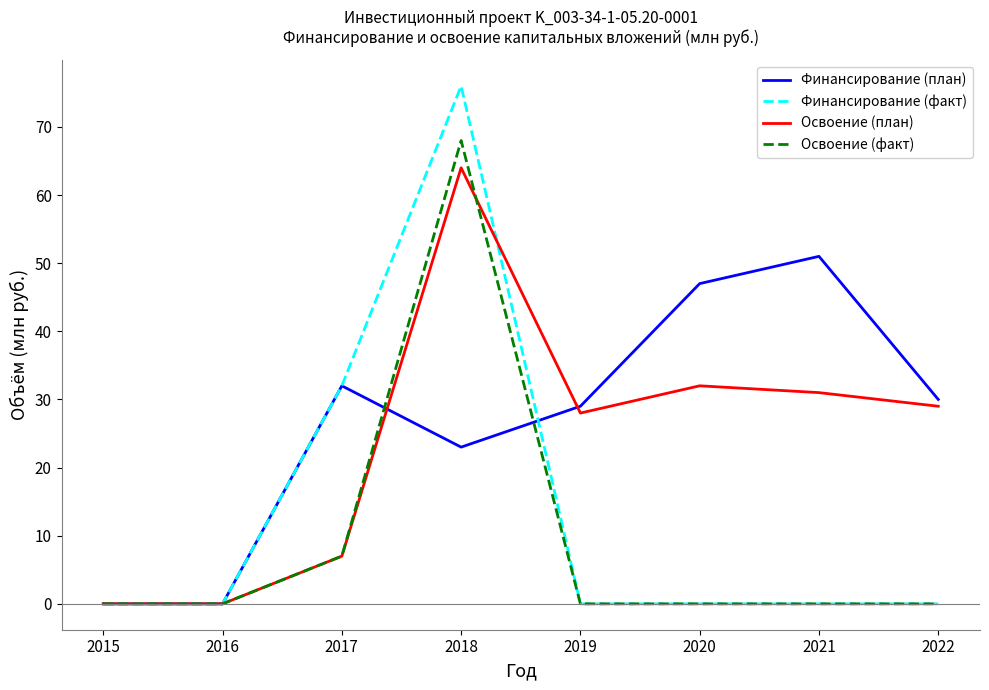

Reading left to right, extract all data points from this chart.

Финансирование (план): 0	0	32	23	29	47	51	30
Финансирование (факт): 0	0	32	76	0	0	0	0
Освоение (план): 0	0	7	64	28	32	31	29
Освоение (факт): 0	0	7	68	0	0	0	0